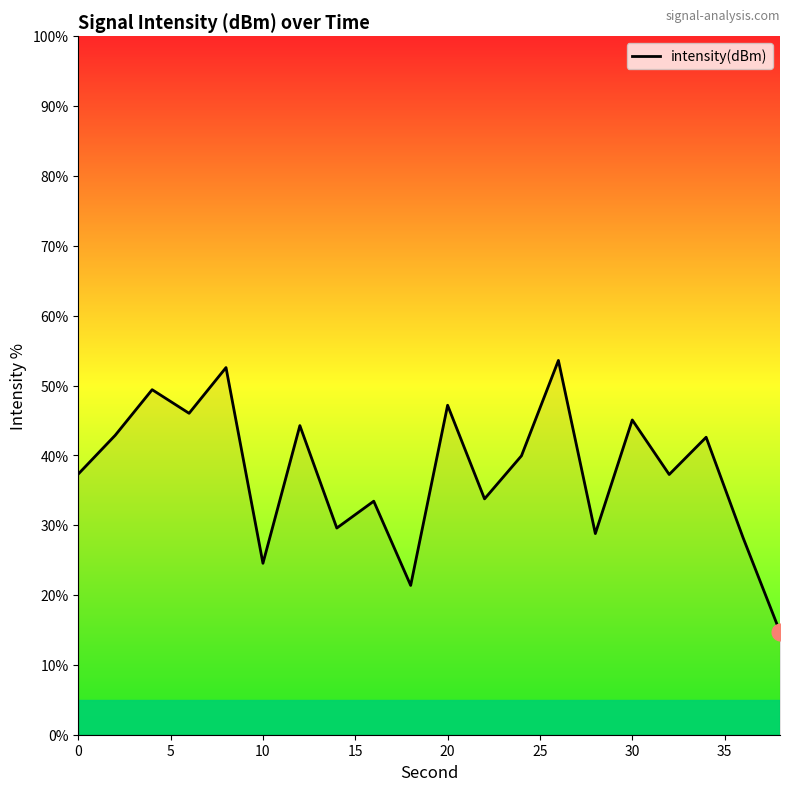

What is the greatest value displayed?

53.6